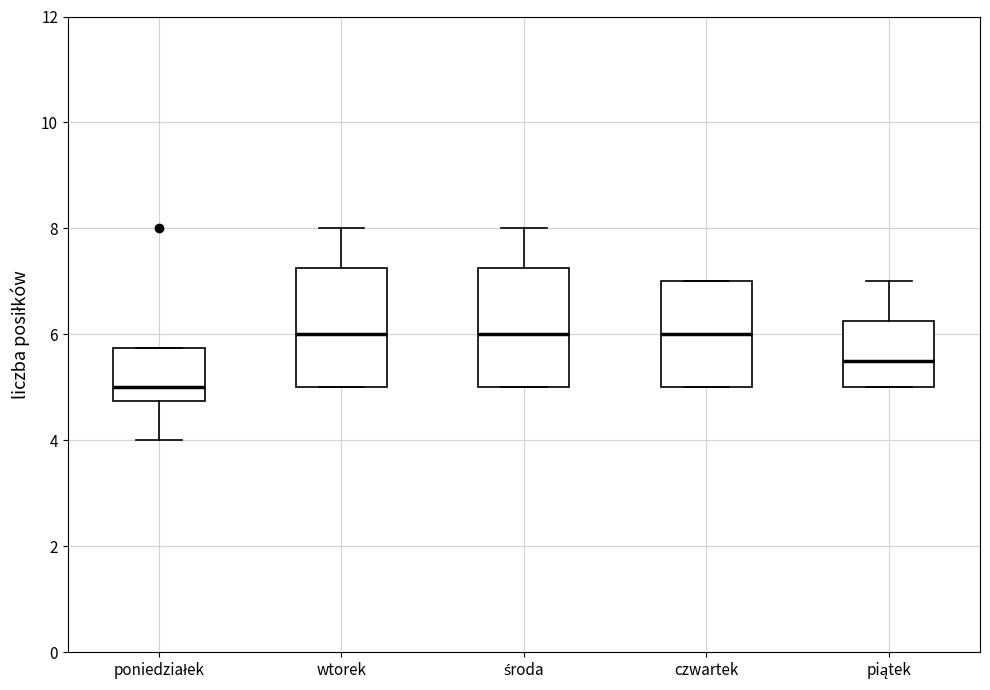

Reading left to right, transcribe this box plot: for each box, give where its median line is, the range the box spans, and where its two whiskers end, as read against the y-axis. The values are not printed on the chart, so give them approximately, as read against the axis.

poniedziałek: median 5.0, box 4.8 to 5.8, whiskers 4.0 to 5.8
wtorek: median 6.0, box 5.0 to 7.2, whiskers 5.0 to 8.0
środa: median 6.0, box 5.0 to 7.2, whiskers 5.0 to 8.0
czwartek: median 6.0, box 5.0 to 7.0, whiskers 5.0 to 7.0
piątek: median 5.6, box 5.0 to 6.2, whiskers 5.0 to 7.0